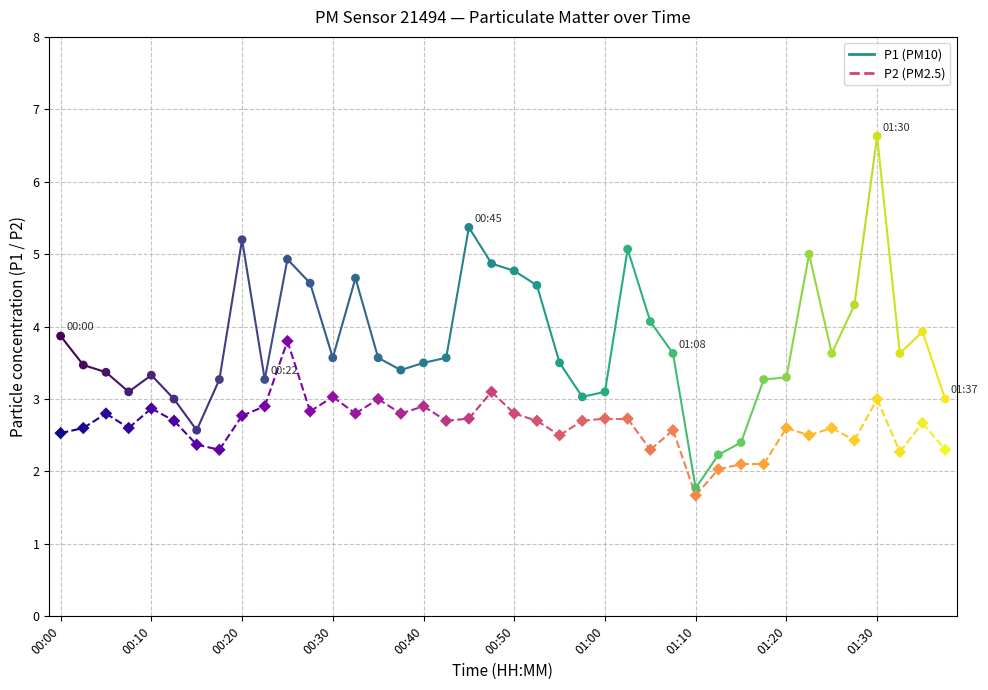

Across all data points, what is the range of Y values (max minus min)?

5.0